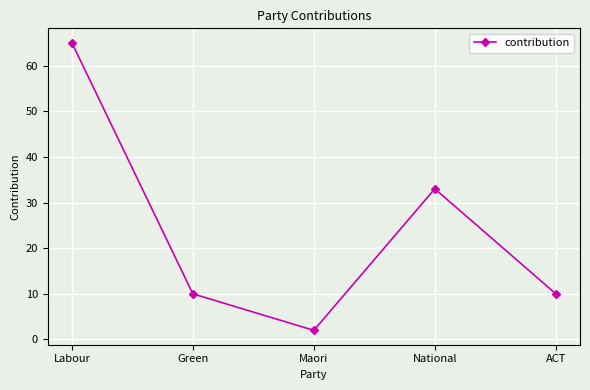

Is it true that the value at ACT is 10?

True